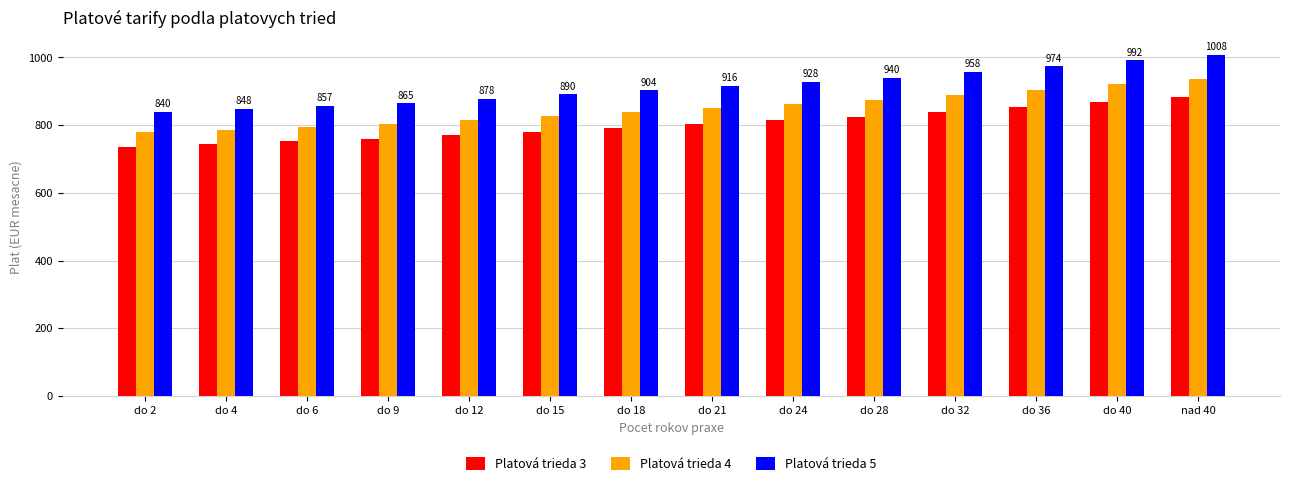

What is the total value across all series at do 12?

2462.0